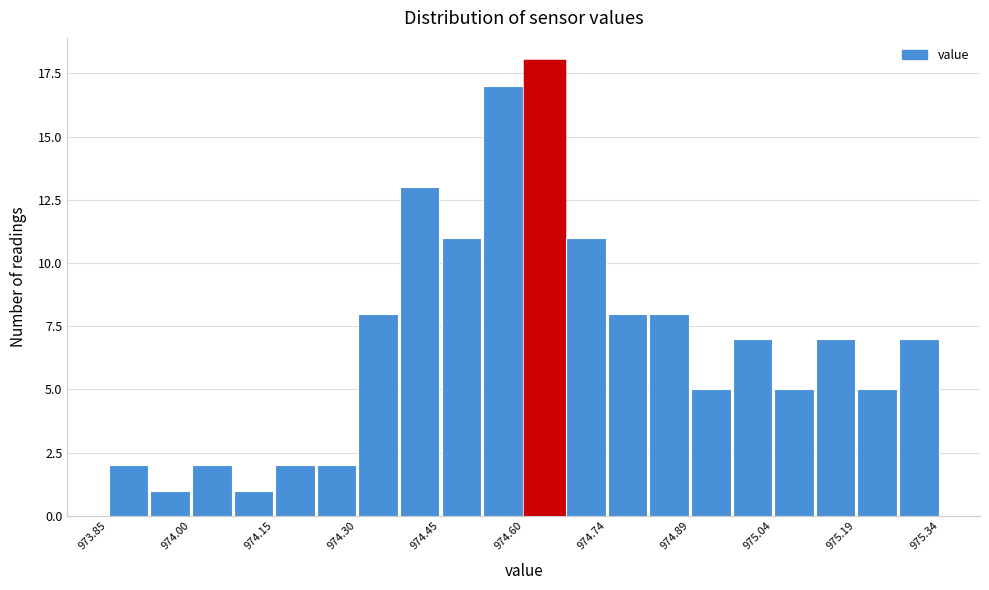

Read against the x-axis, roughly where is the centre of the tallest bar?

974.64